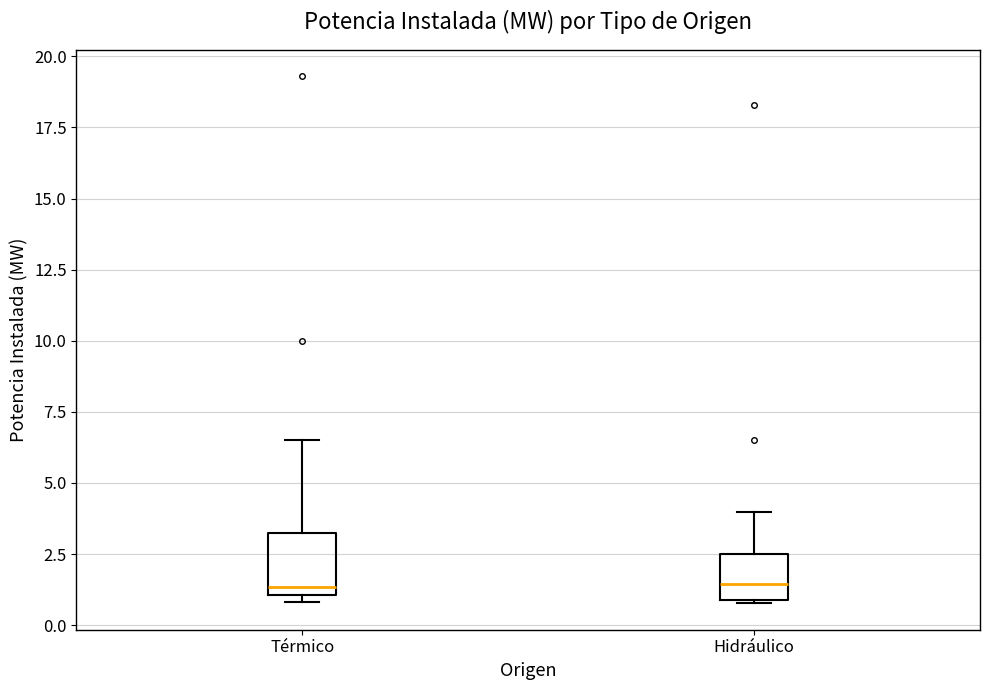

Where is the lower edge of the box for Hidráulico on the y-axis? The values are not printed on the chart, so give them approximately, as read against the axis.

1.0